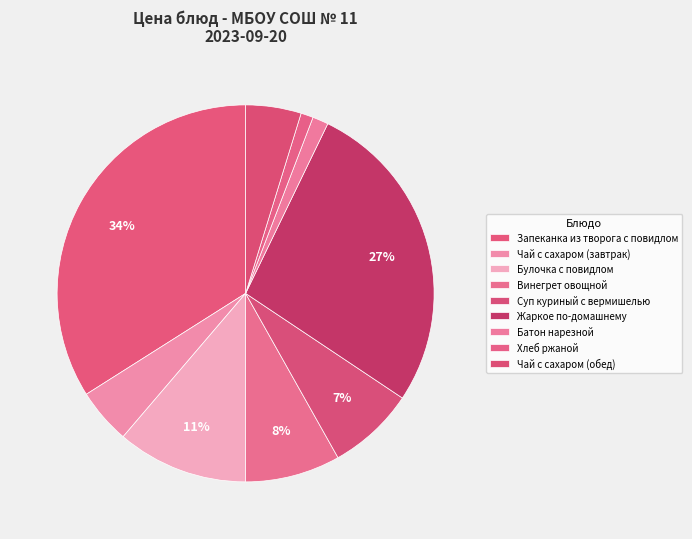

How many segments does this pie chart have?

9